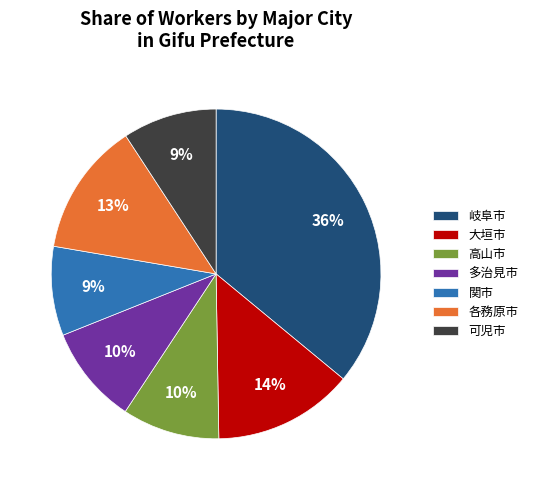

What percentage is the 関市 slice, to the nearest percent?

9%